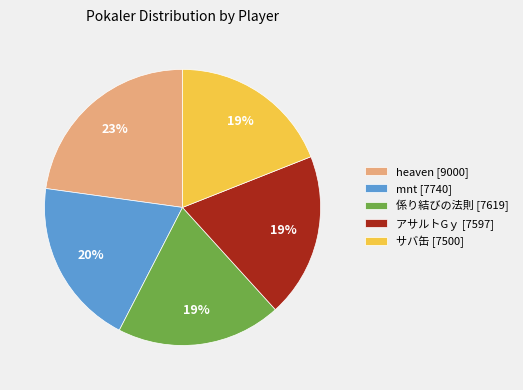

To the nearest percent, what percentage of the pie is heaven [9000]?

23%